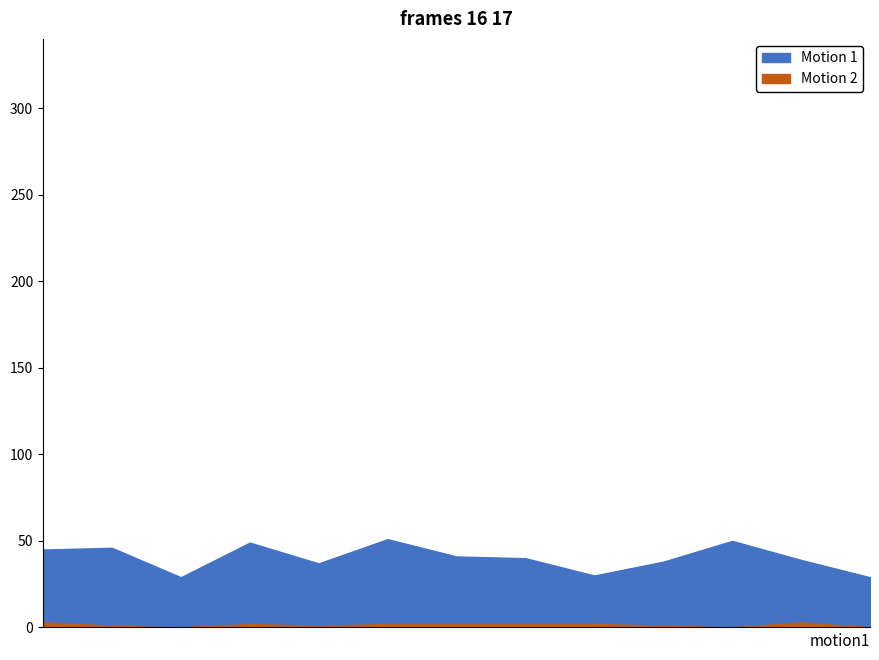

How many data points does each series have?

13